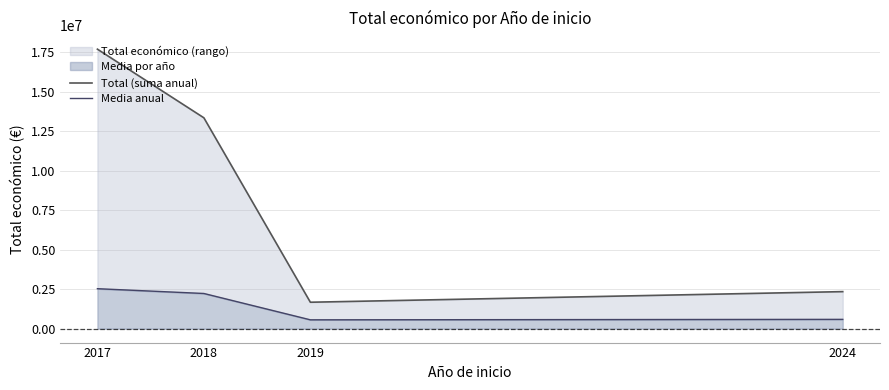

At which category does Media anual reach its first local valley?

2019